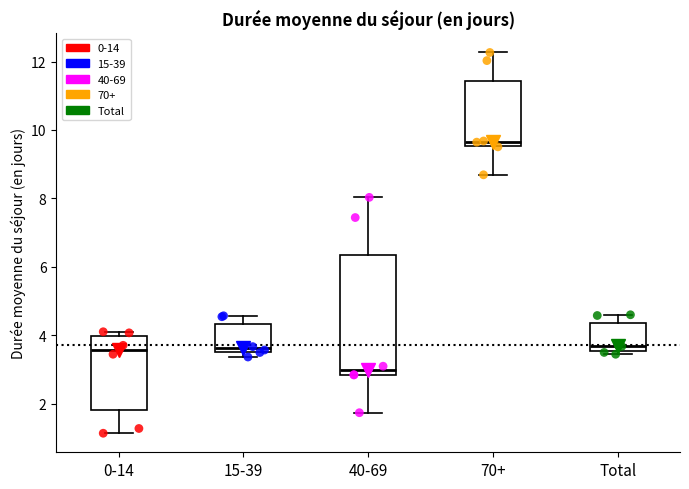

Reading left to right, transcribe this box plot: for each box, give where its median line is, the range the box spans, and where its two whiskers end, as read against the y-axis. The values are not printed on the chart, so give them approximately, as read against the axis.

0-14: median 3.6, box 1.8 to 4.0, whiskers 1.2 to 4.0 (just above the box's upper edge)
15-39: median 3.6 (just above the box's lower edge), box 3.6 to 4.4, whiskers 3.4 to 4.6
40-69: median 3.0, box 2.8 to 6.4, whiskers 1.8 to 8.0
70+: median 9.6 (just above the box's lower edge), box 9.6 to 11.4, whiskers 8.6 to 12.2
Total: median 3.6 (just above the box's lower edge), box 3.6 to 4.4, whiskers 3.4 to 4.6